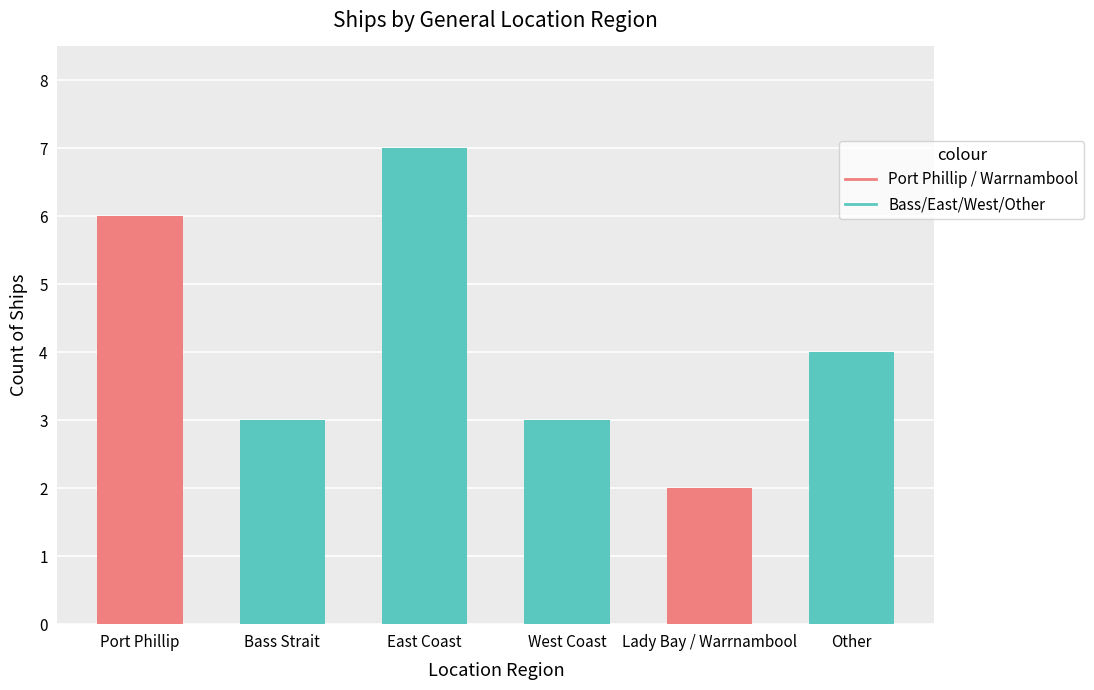

Which has a higher value, Other or West Coast?

Other